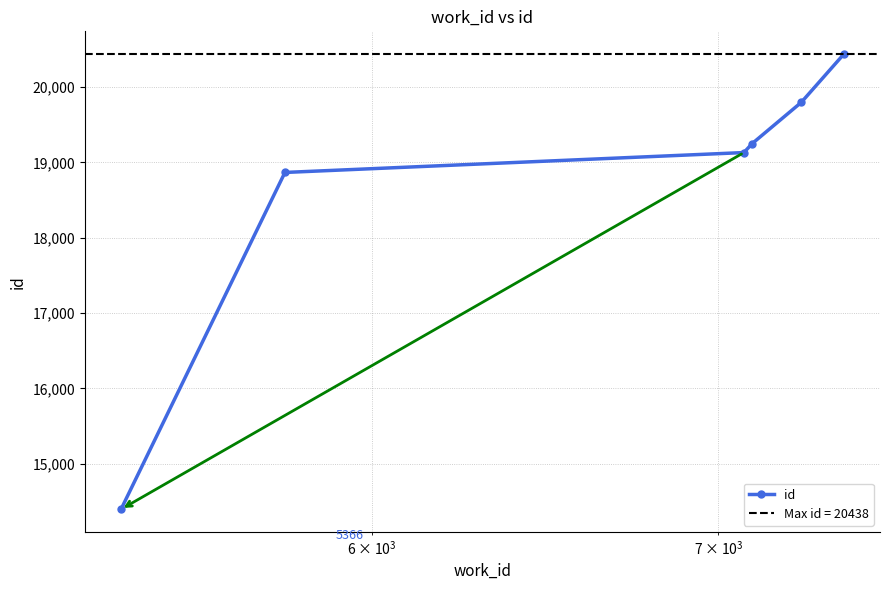

True or false: id has more than 1 points higher than both neighbors.

False